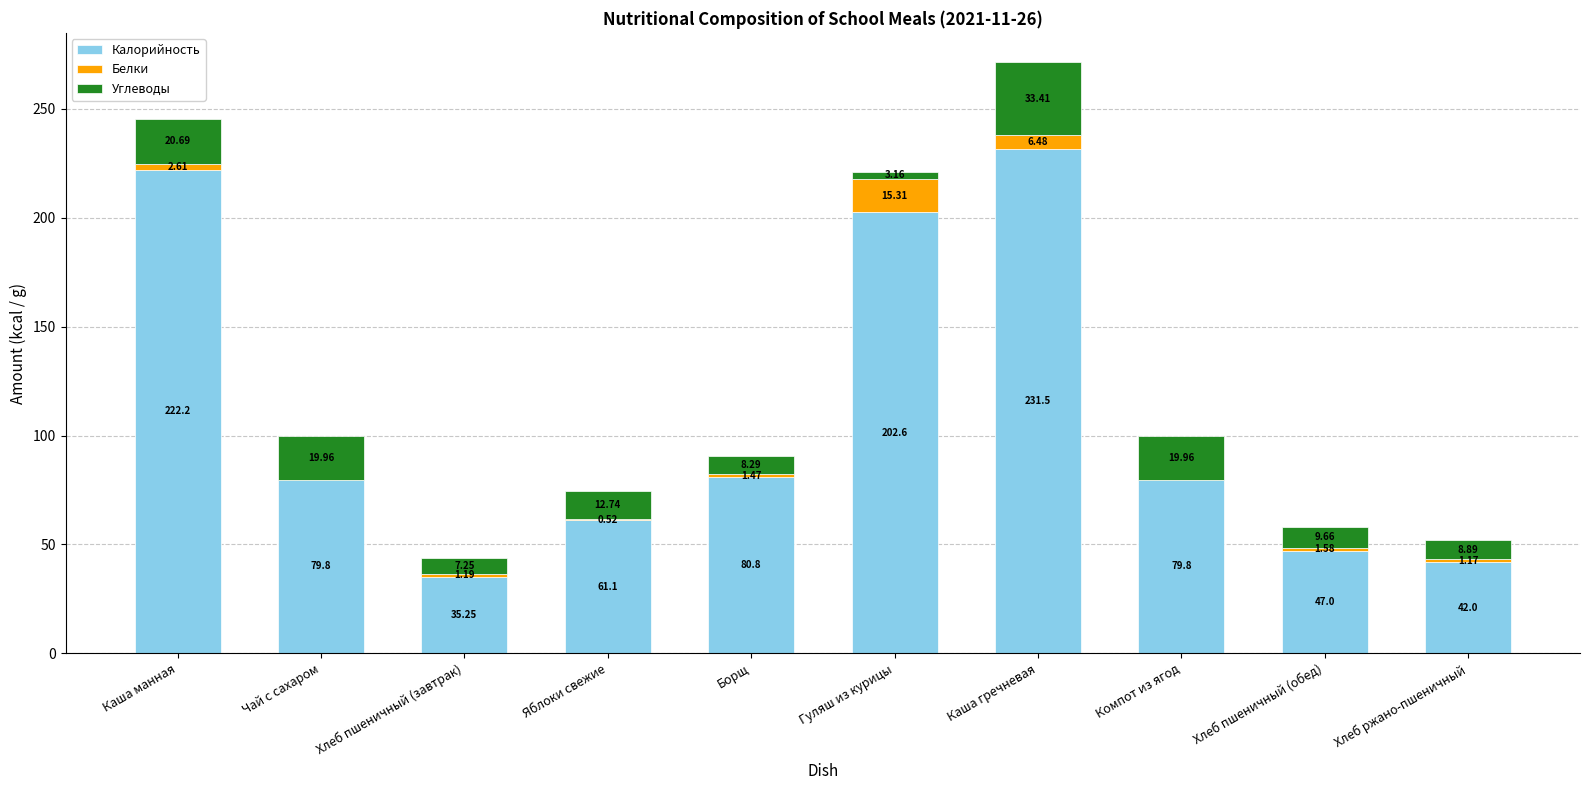

What are all the series names shown in the legend?

Калорийность, Белки, Углеводы